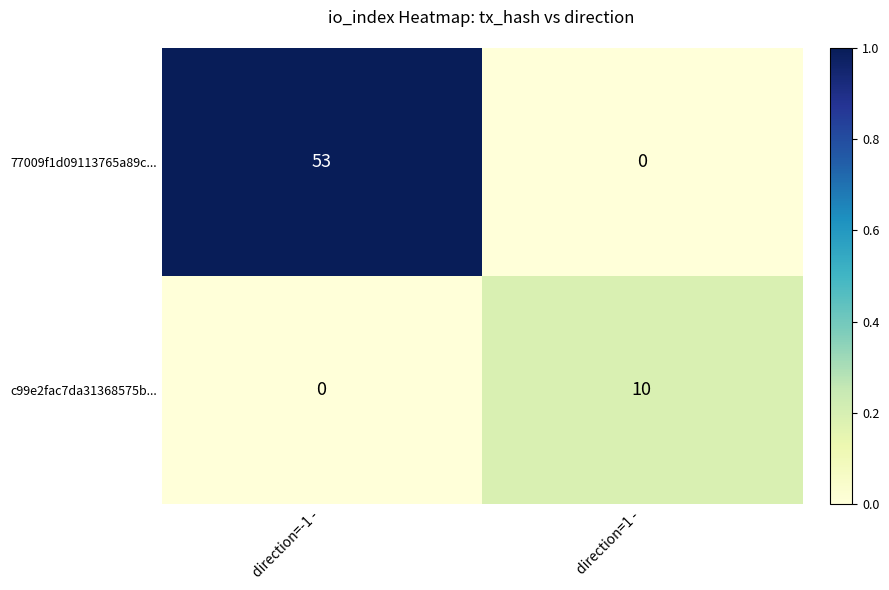

List the series in order of their overall mean, highest first.

77009f1d09113765a89c..., c99e2fac7da31368575b...